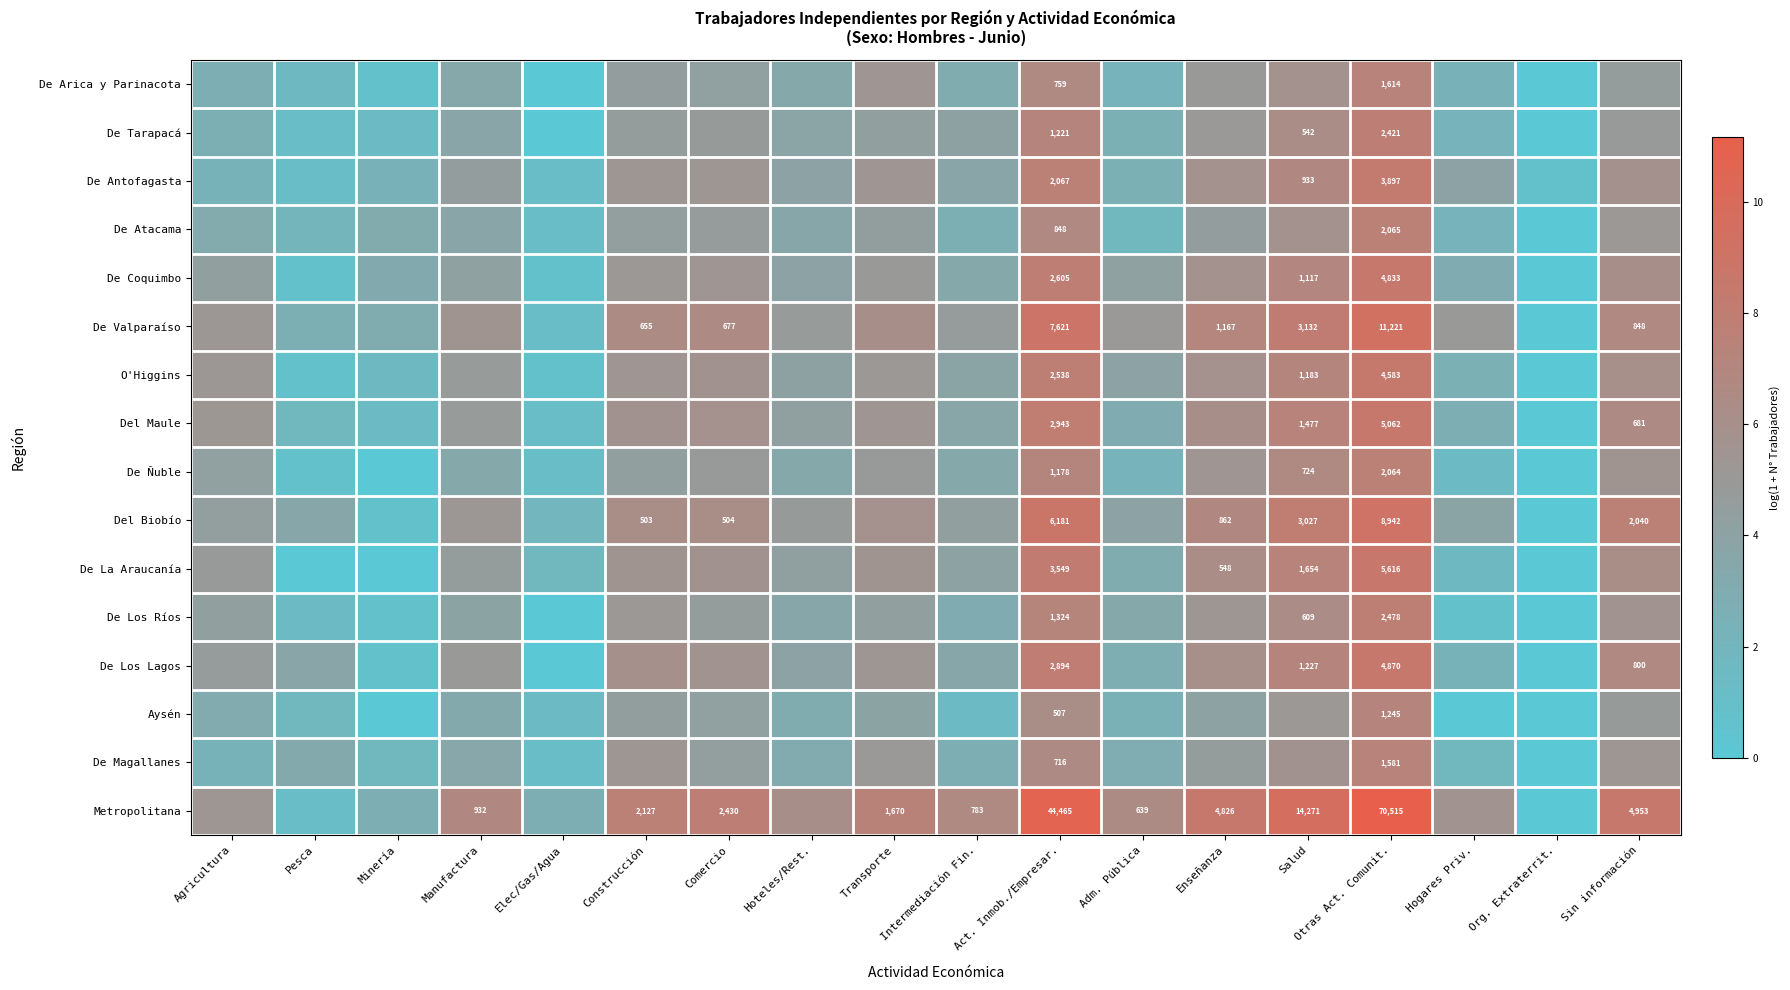

The value of De Magallanes at Salud is 8.1. True or false?

False